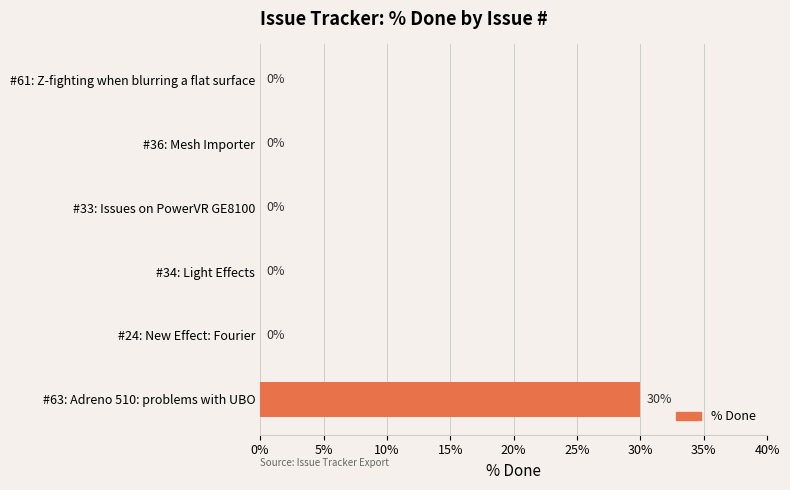

True or false: the data shows 0 at #34: Light Effects.

True